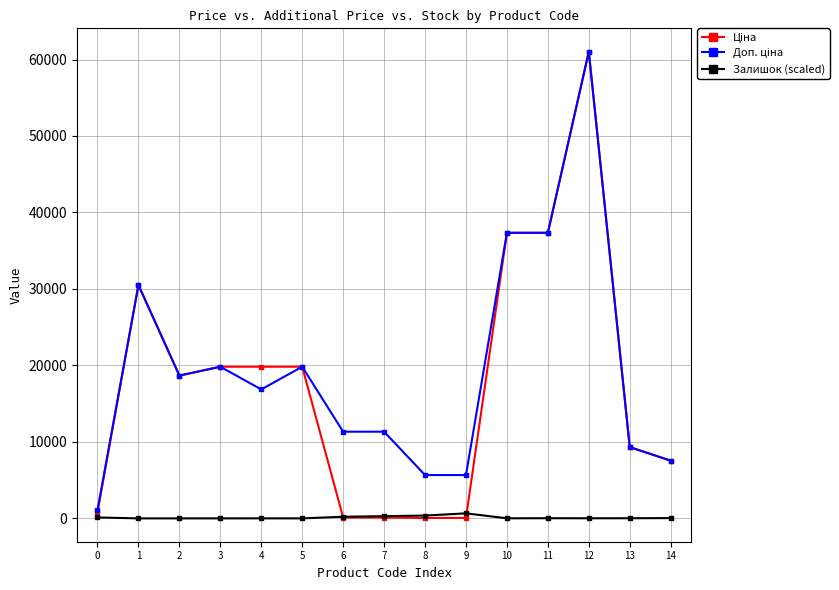

What is the maximum value shown in the chart?

61024.7